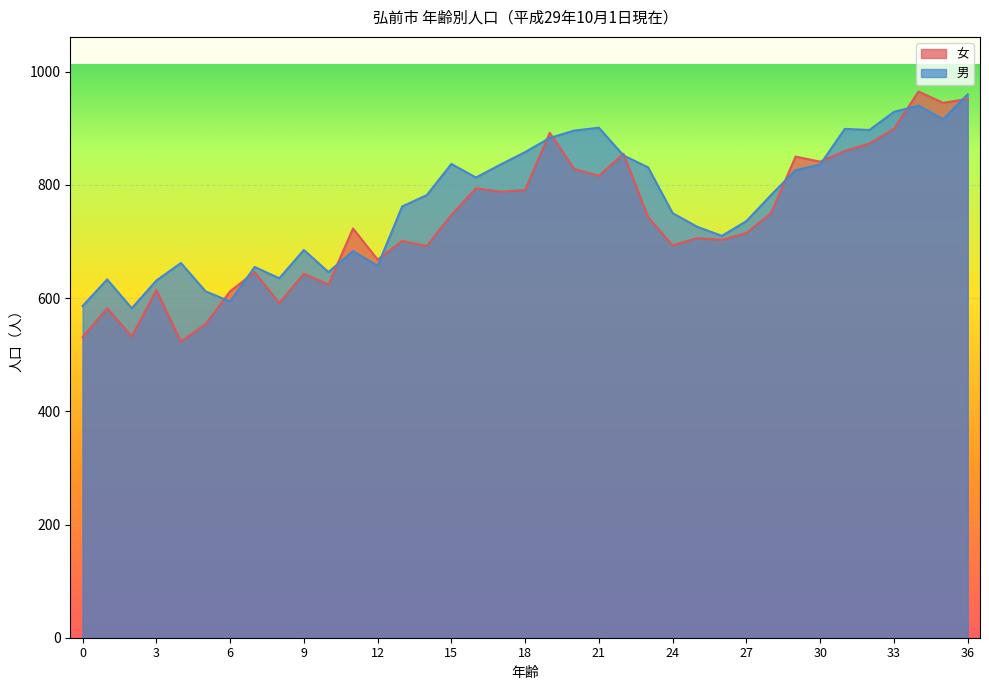

What is the minimum value for 女?

523